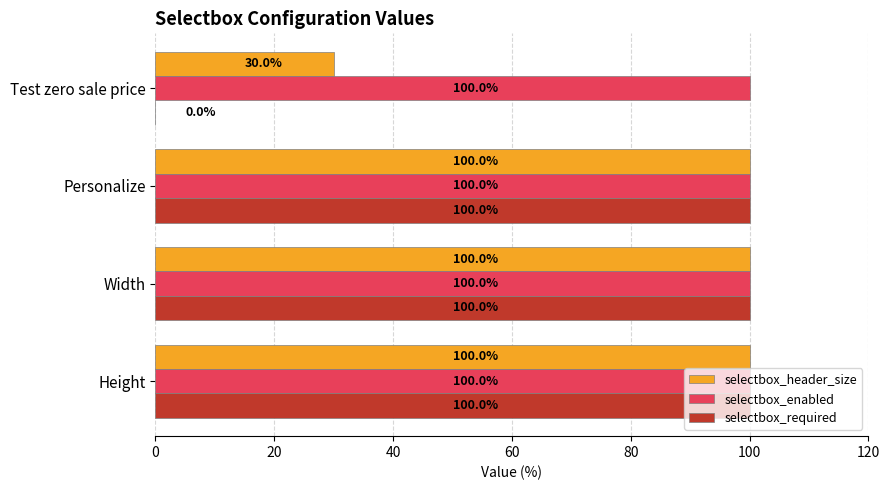

Which series changed the most between Height and Test zero sale price?

selectbox_required